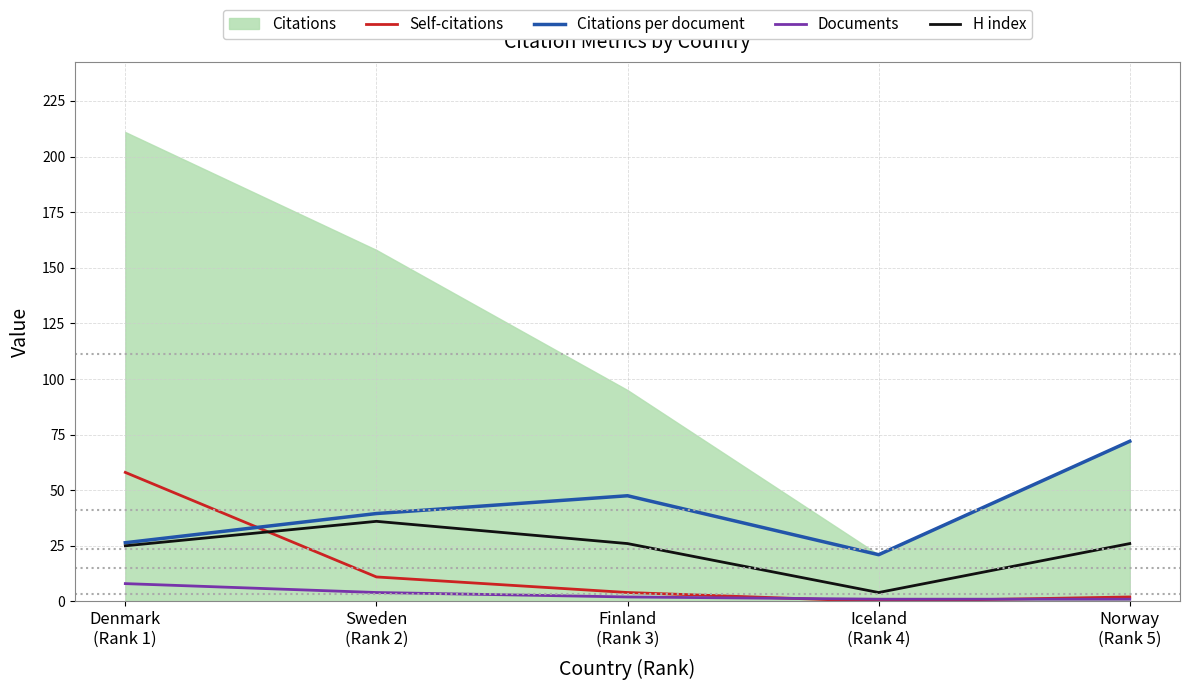

Between which two adjacent categories do Documents and Self-citations first intersect?

Finland
(Rank 3) and Iceland
(Rank 4)